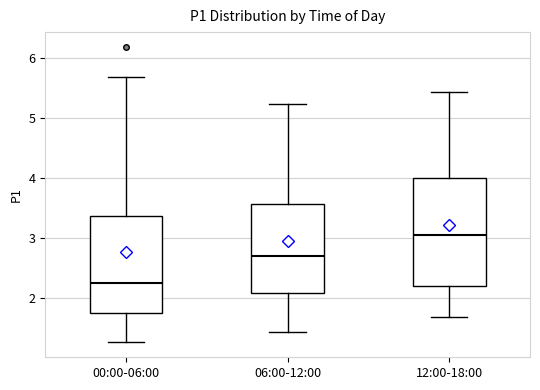

Reading left to right, read every box against the y-axis: the position of its median line, the range the box covers, and the ends of its whiskers. The values are not printed on the chart, so give them approximately, as read against the axis.

00:00-06:00: median 2.3, box 1.7 to 3.4, whiskers 1.3 to 5.7
06:00-12:00: median 2.7, box 2.1 to 3.6, whiskers 1.4 to 5.2
12:00-18:00: median 3.0, box 2.2 to 4.0, whiskers 1.7 to 5.4